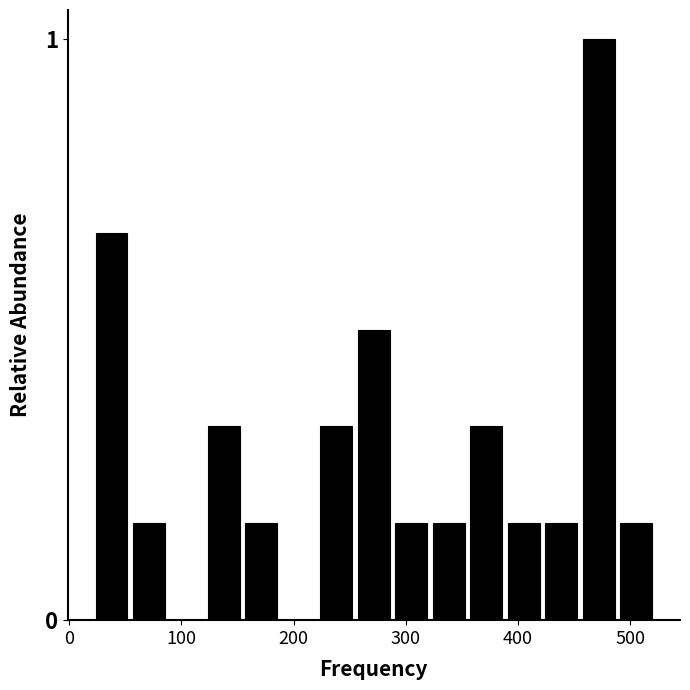

Read against the x-axis, roughly where is the centre of the tallest bar?

470